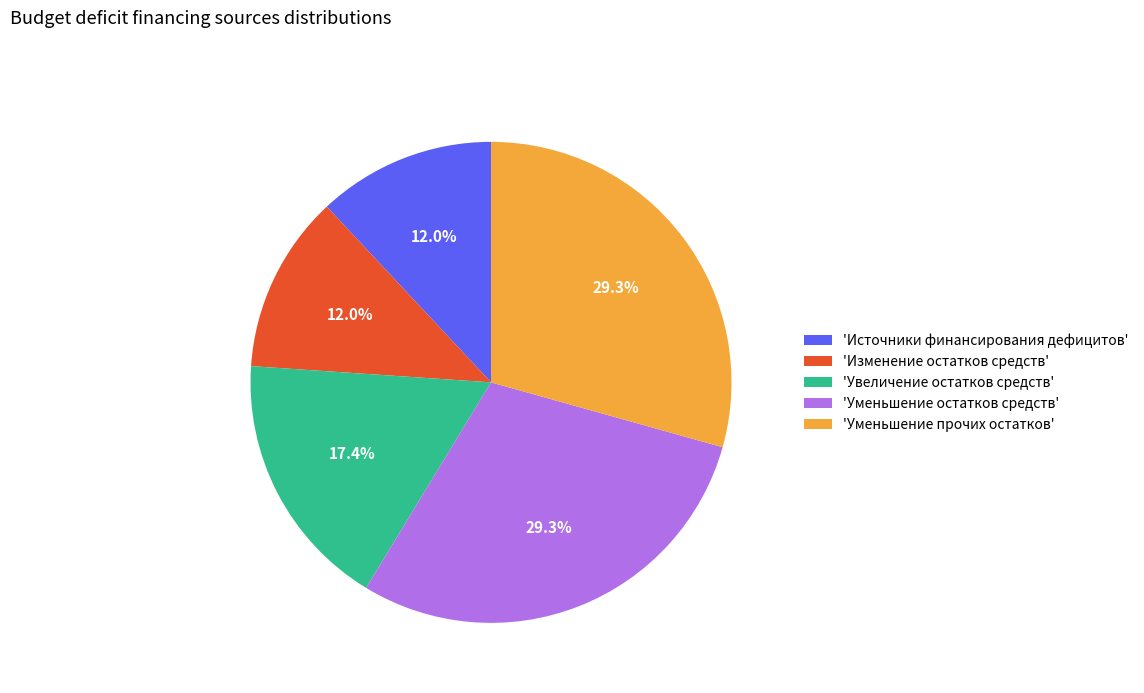

Is there any slice that represents more than half of the pie?

No